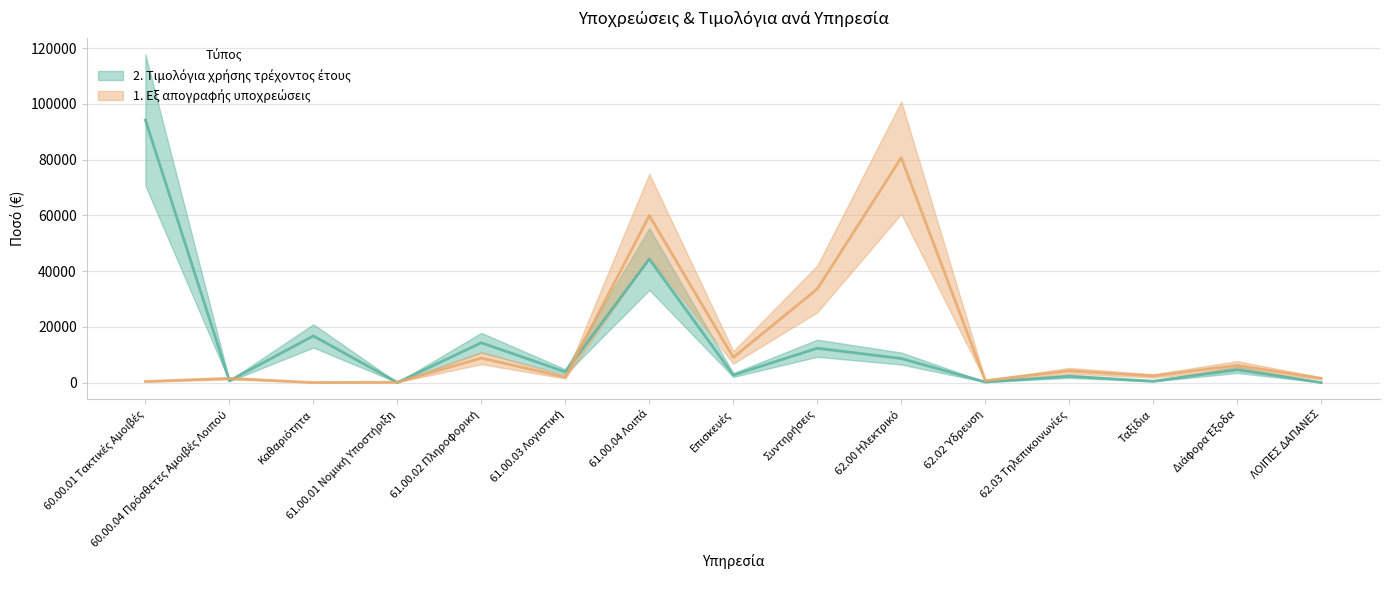

What is the difference between the 2. Τιμολόγια χρήσης τρέχοντος έτους values at Συντηρήσεις and 61.00.02 Πληροφορική?

1960.6